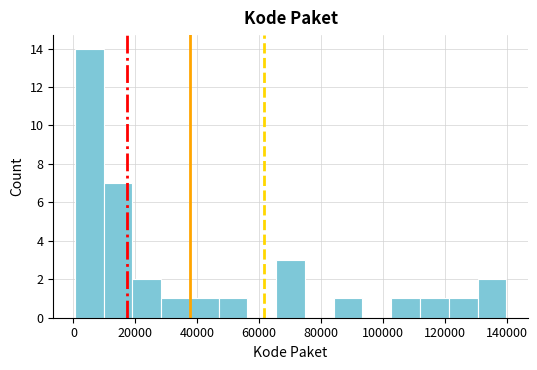

Which range on the x-axis has the tallest bar?

0 to 10000